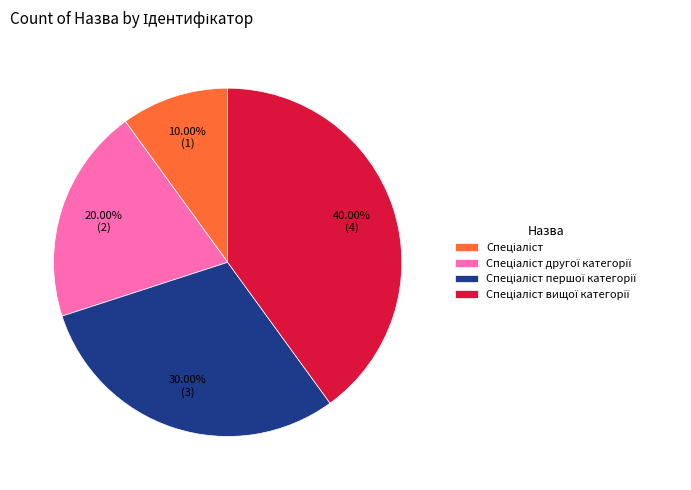

Count the number of slices in the pie.

4